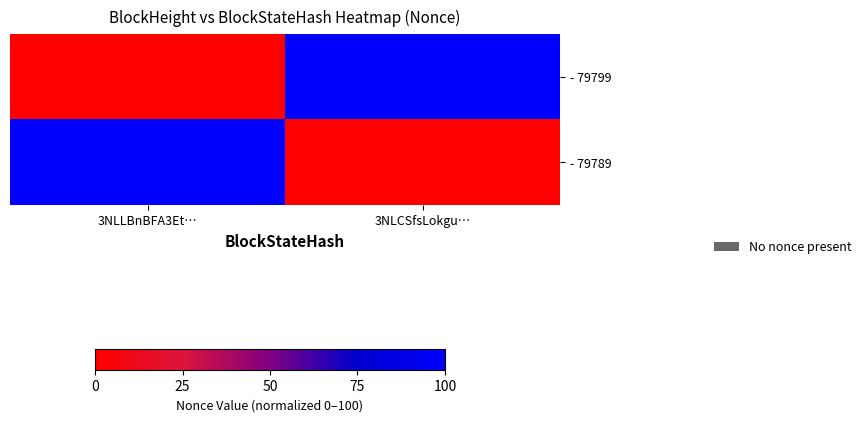

Reading left to right, what are all the values shown in this chart?

- 79799: 3NLLBnBFA3Et…=0	3NLCSfsLokgu…=100
- 79789: 3NLLBnBFA3Et…=100	3NLCSfsLokgu…=0